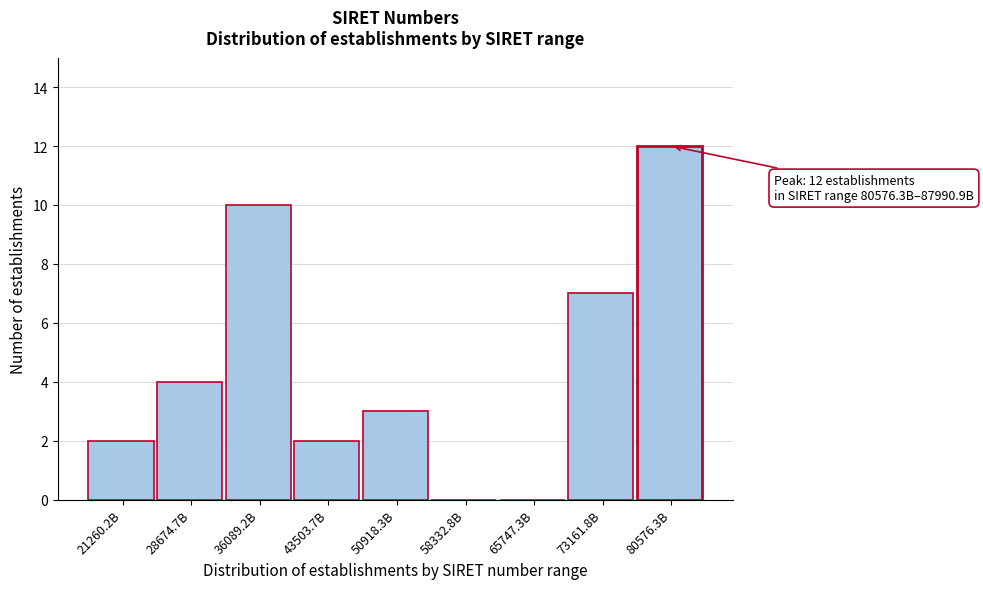

Reading left to right, extract all data points from this chart.

21260.2B=2	28674.7B=4	36089.2B=10	43503.7B=2	50918.3B=3	58332.8B=0	65747.3B=0	73161.8B=7	80576.3B=12